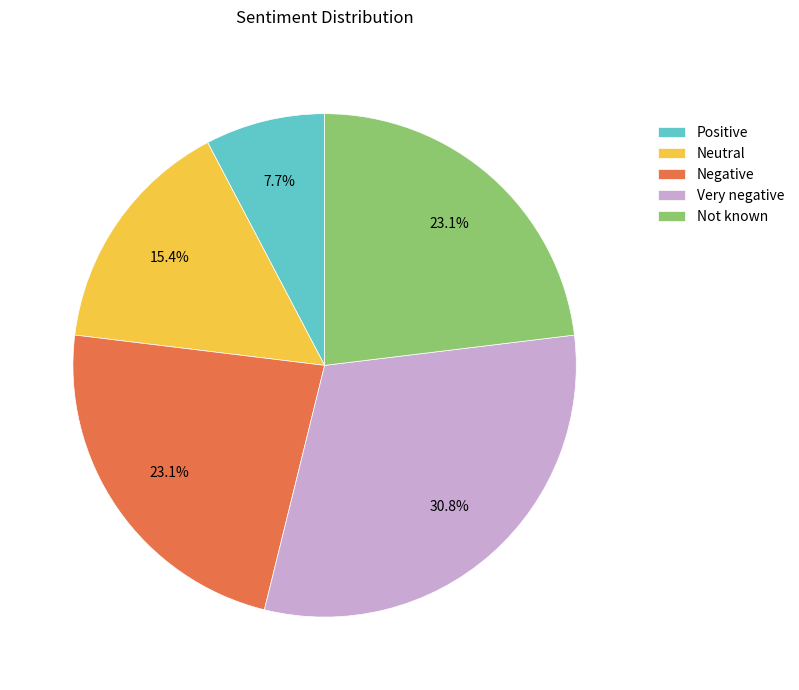

To the nearest percent, what is the difference between the Neutral and Not known slice percentages?

8%